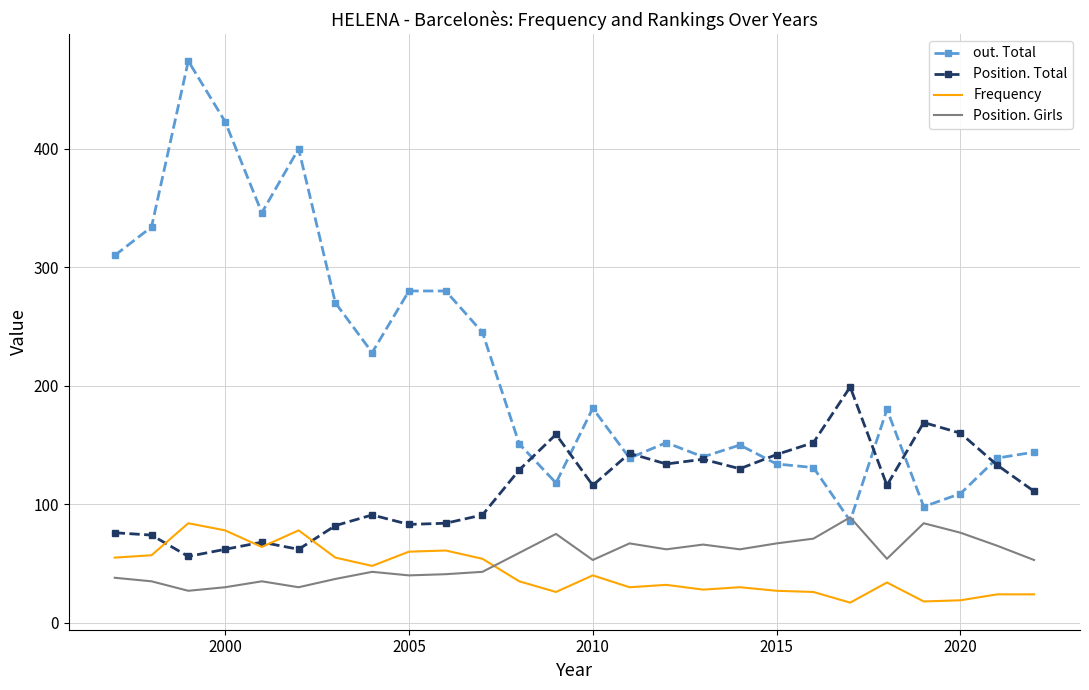

True or false: out. Total and Frequency intersect in this chart.

False